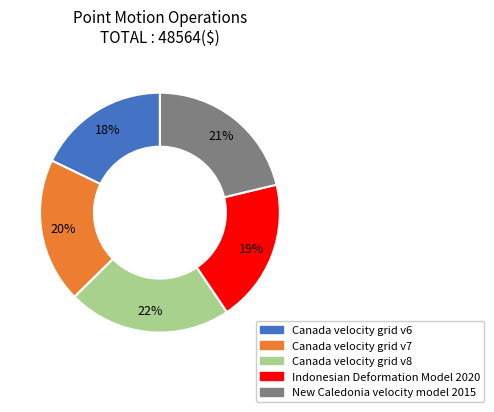

Is there a majority slice in this chart?

No